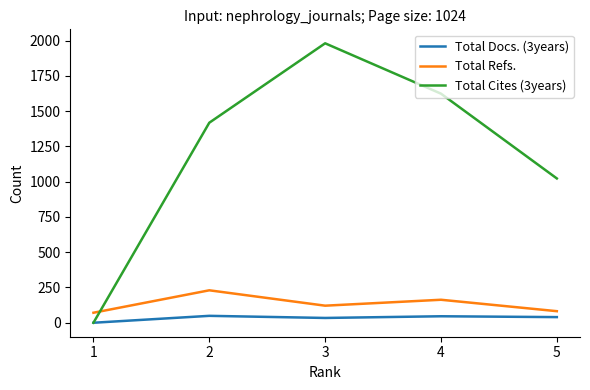

True or false: Total Refs. and Total Docs. (3years) intersect in this chart.

False